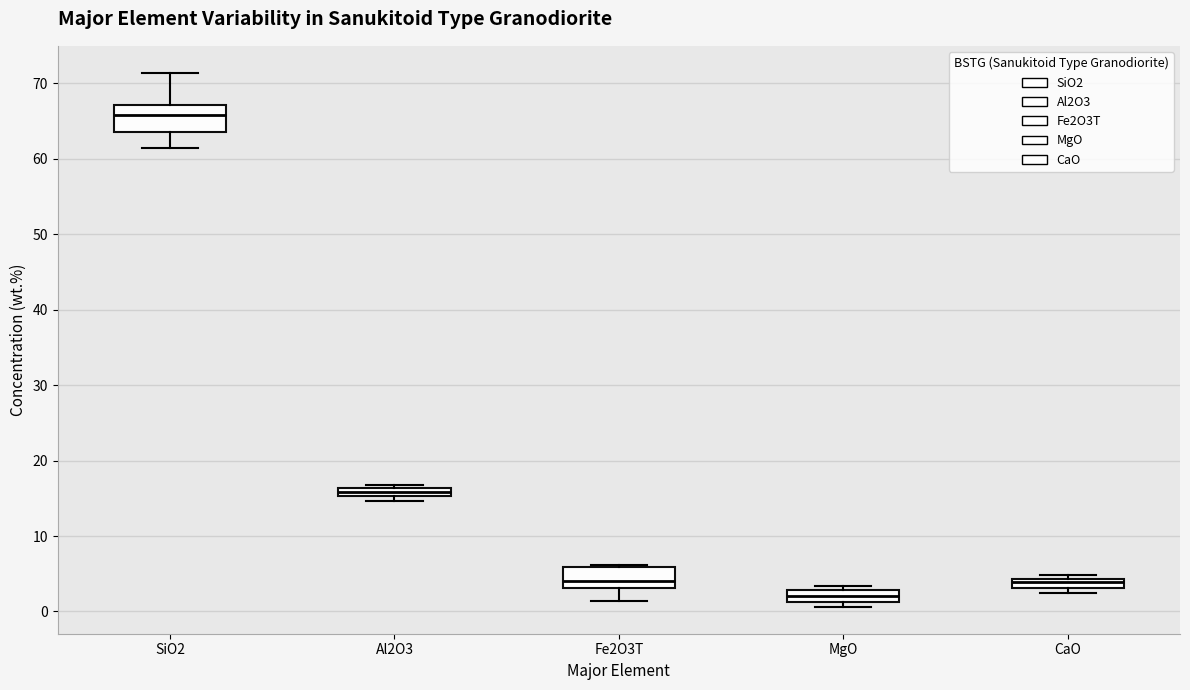

Where is the upper edge of the box for CaO on the y-axis? The values are not printed on the chart, so give them approximately, as read against the axis.

4